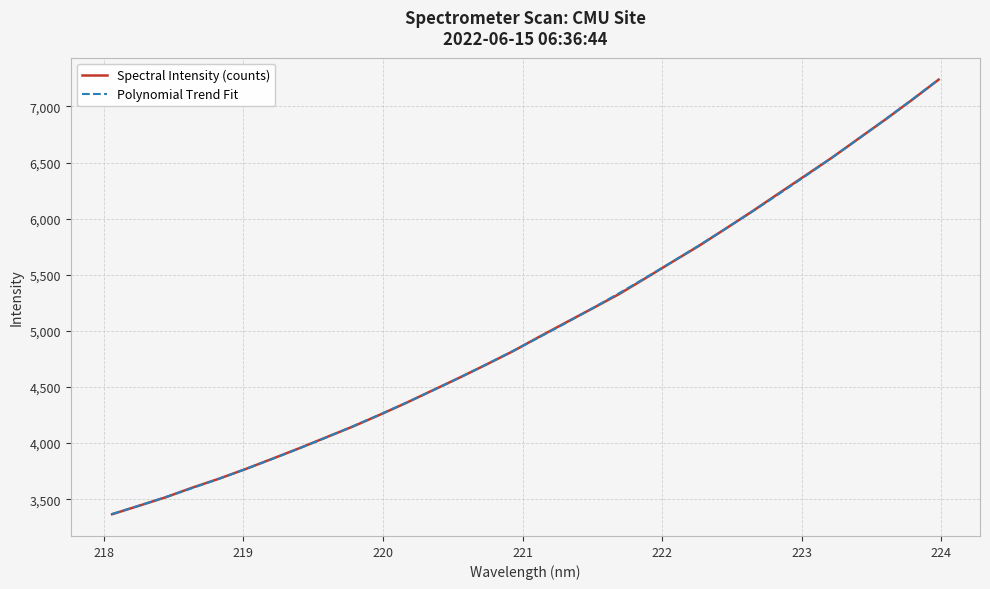

After their last crossing, which series has the higher values: Spectral Intensity (counts) or Polynomial Trend Fit?

Polynomial Trend Fit